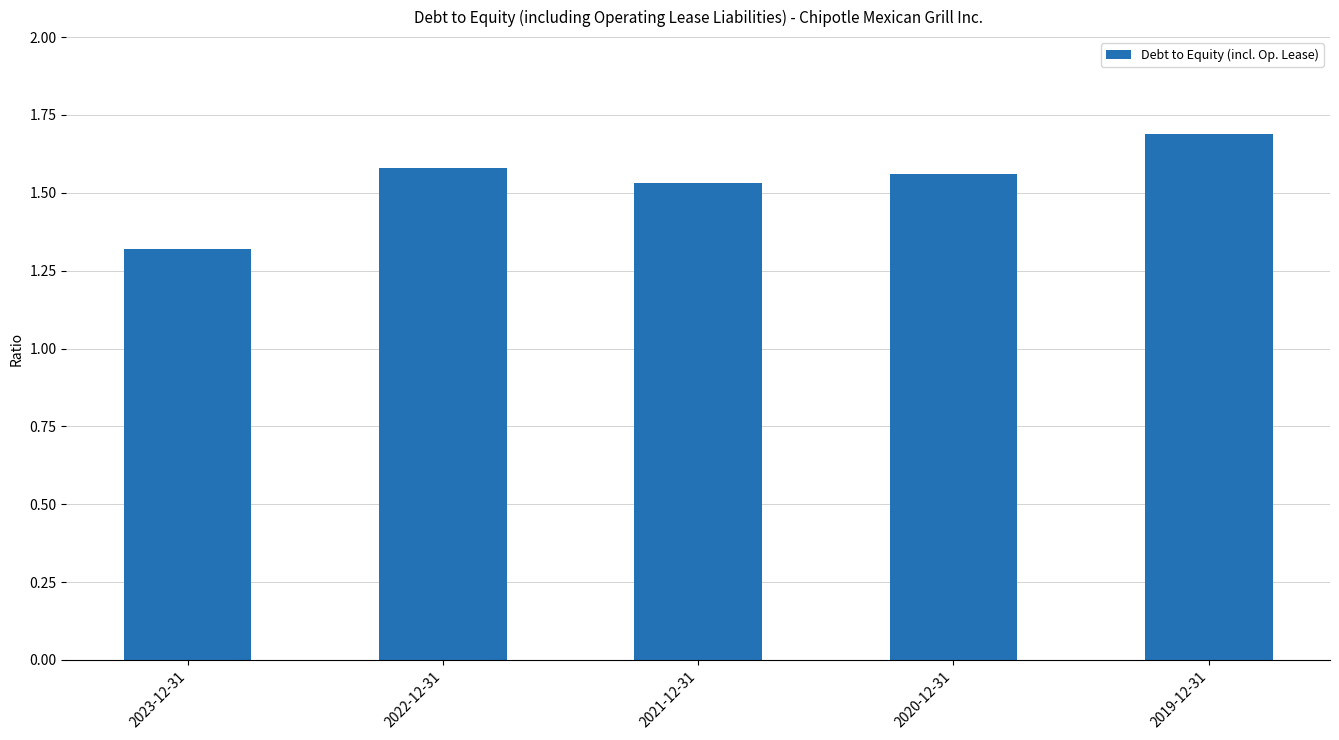

What is the label of the 4th bar from the left?

2020-12-31